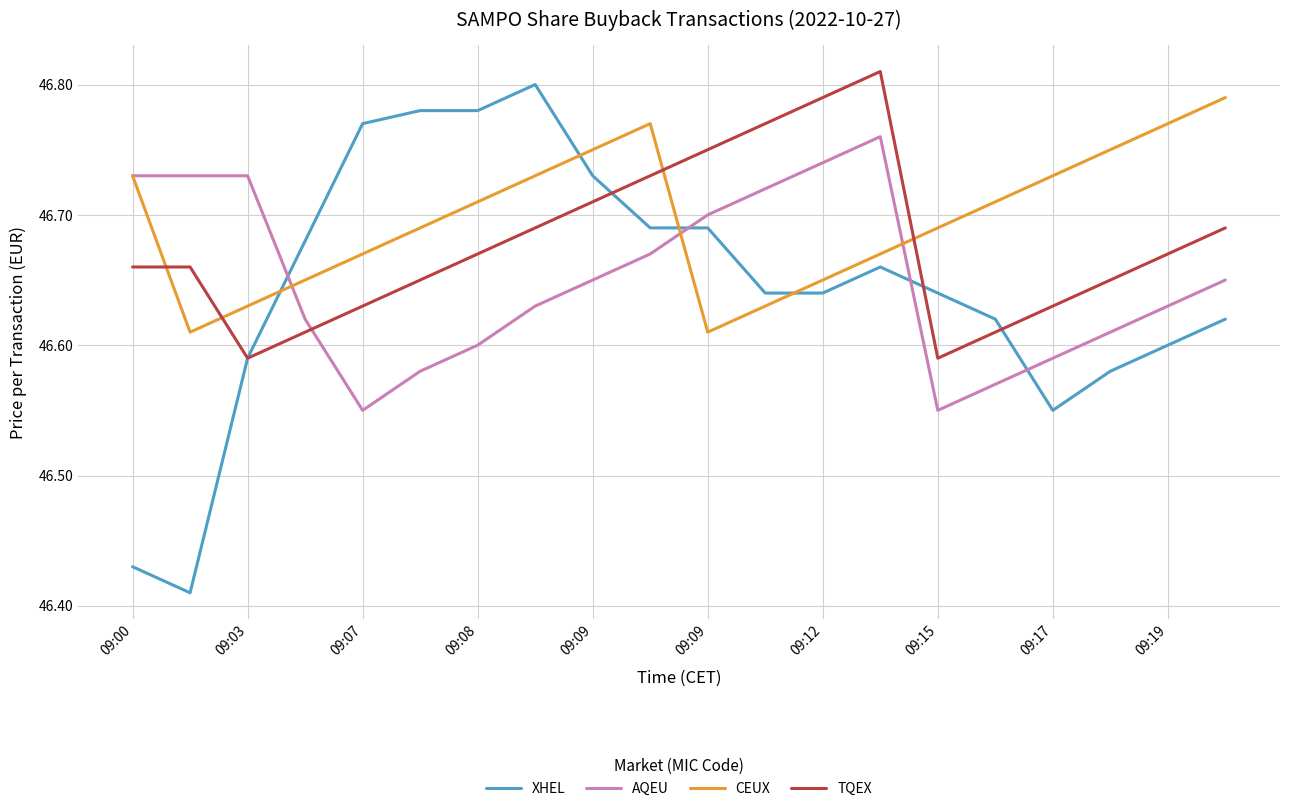

After their last crossing, which series has the higher values: CEUX or TQEX?

CEUX